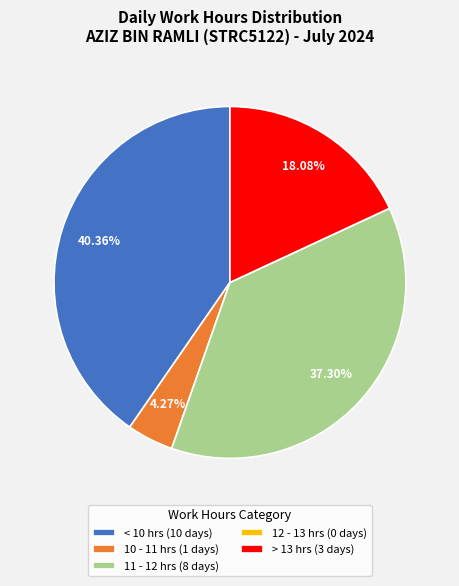

To the nearest percent, what is the difference between the largest and smallest slice percentages?

40%